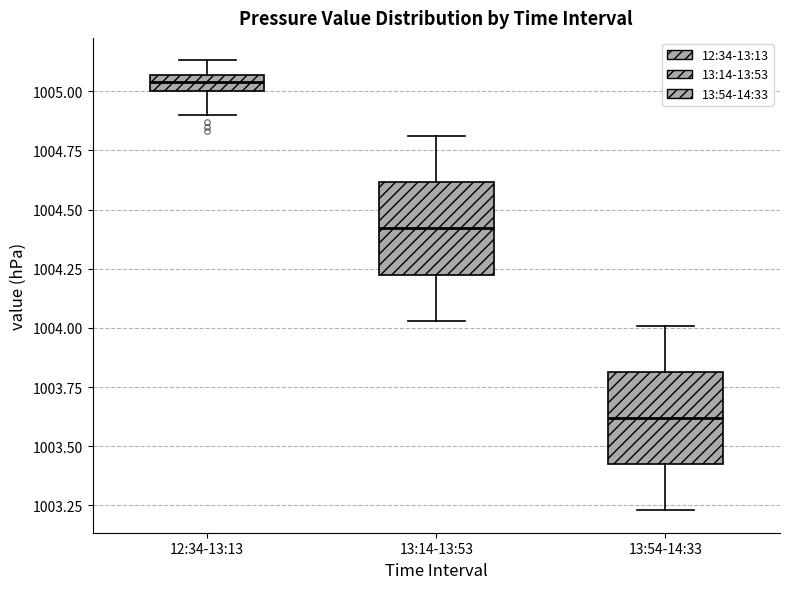

Where does the lower whisker of the box for 13:54-14:33 end on the y-axis? The values are not printed on the chart, so give them approximately, as read against the axis.

1003.25